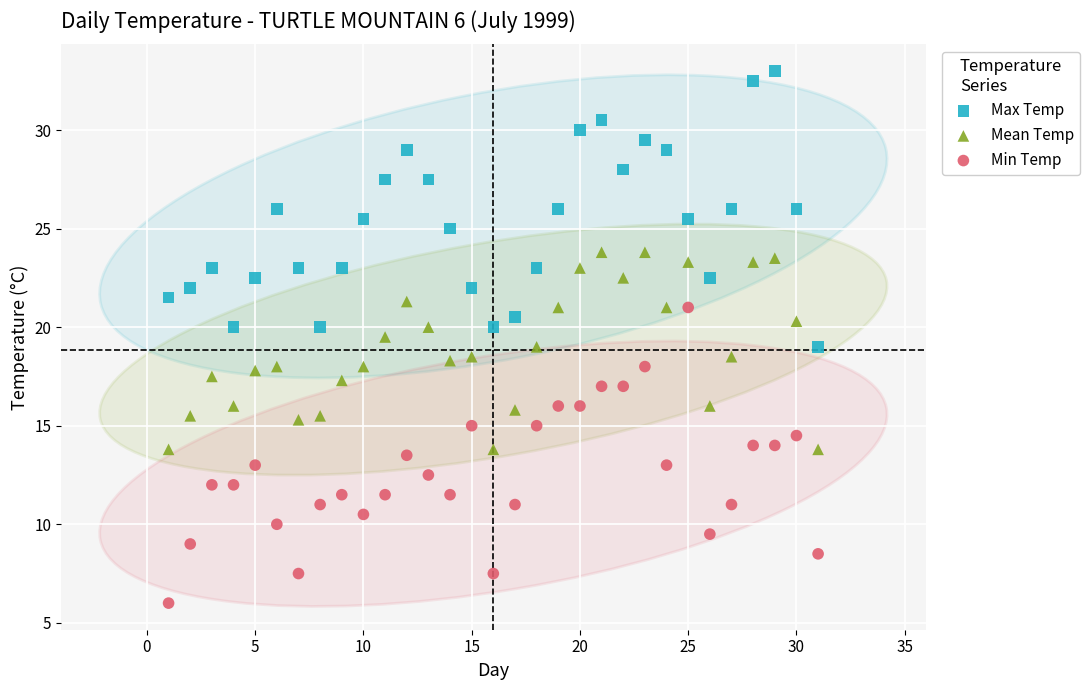

Across all data points, what is the range of Y values (max minus min)?

27.0